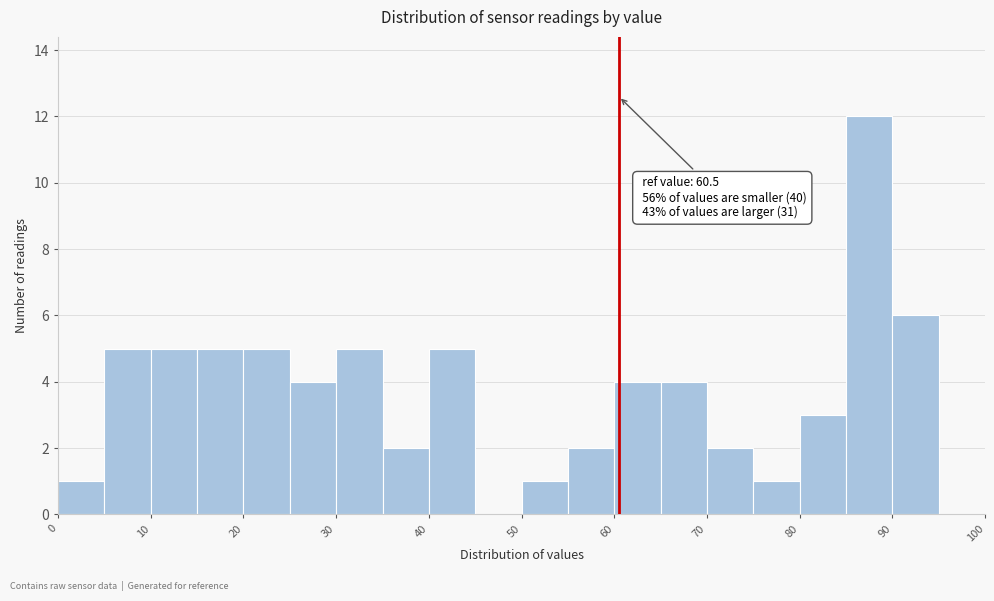

Over which range of the x-axis is the bar tallest?

85 to 90